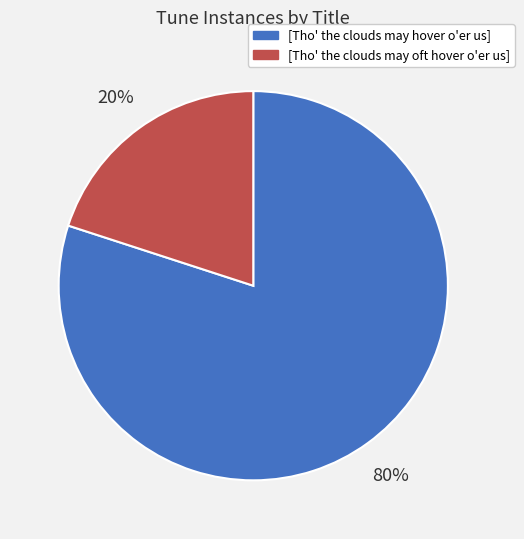

Count the number of slices in the pie.

2